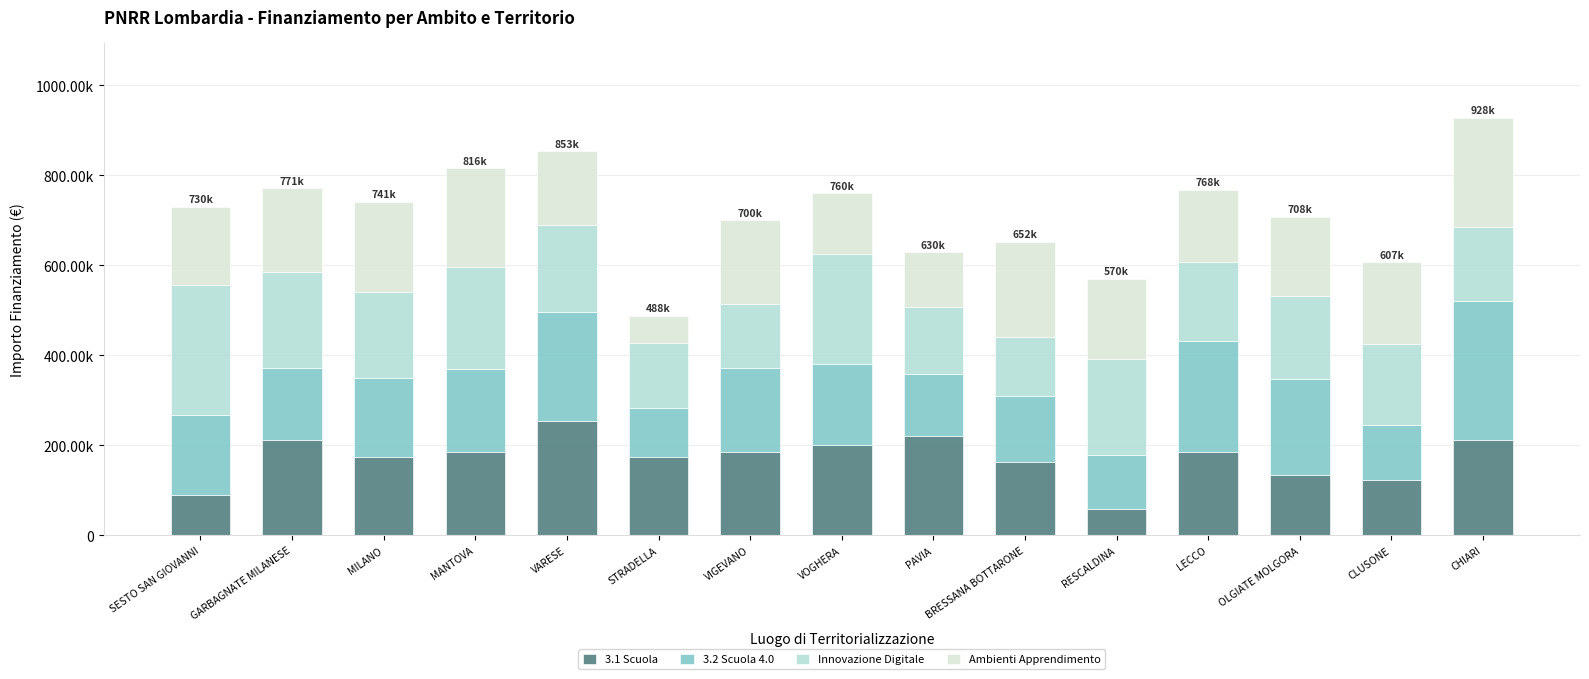

At MILANO, list the series in order from largest to smallest.

Ambienti Apprendimento, Innovazione Digitale, 3.1 Scuola, 3.2 Scuola 4.0